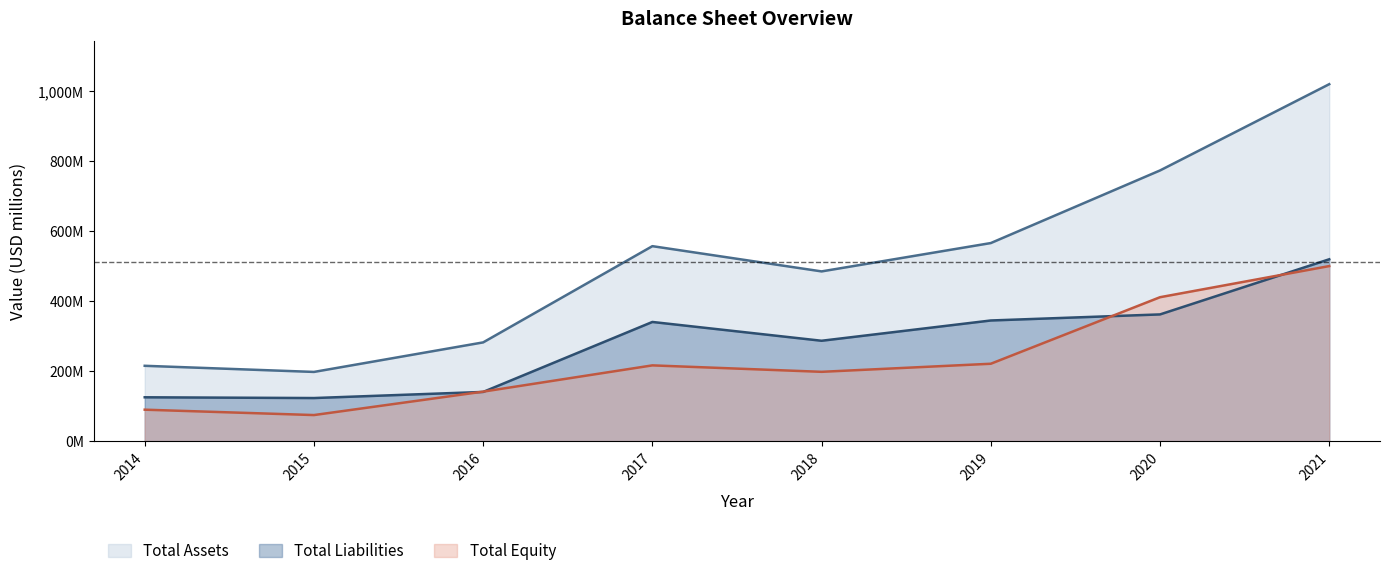

Does the chart have visible grid lines?

No